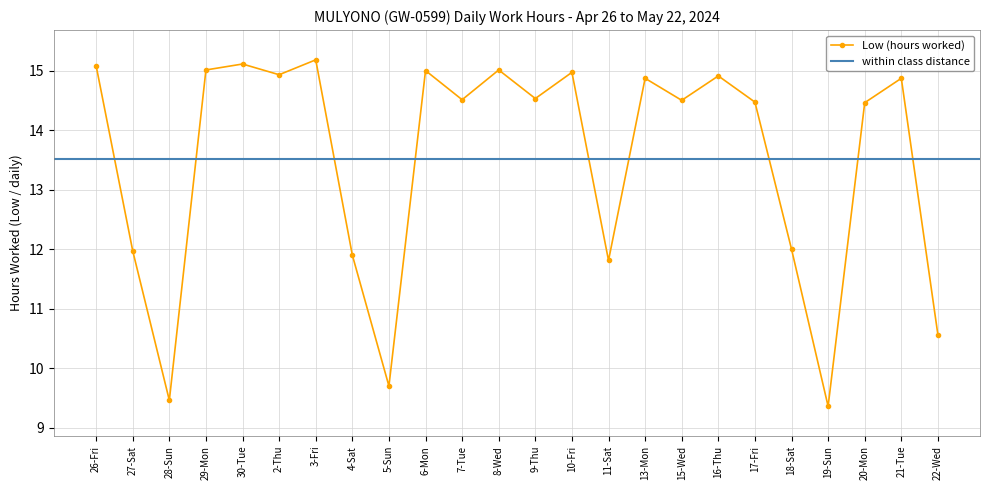

Which label corresponds to the smallest value in the chart?

19-Sun